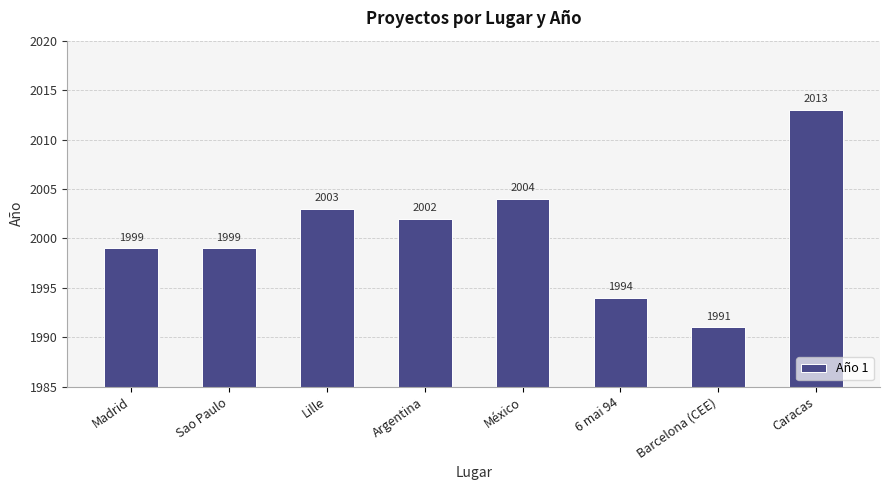

Reading right to left, transcribe all the data shown in this chart.

2013	1991	1994	2004	2002	2003	1999	1999